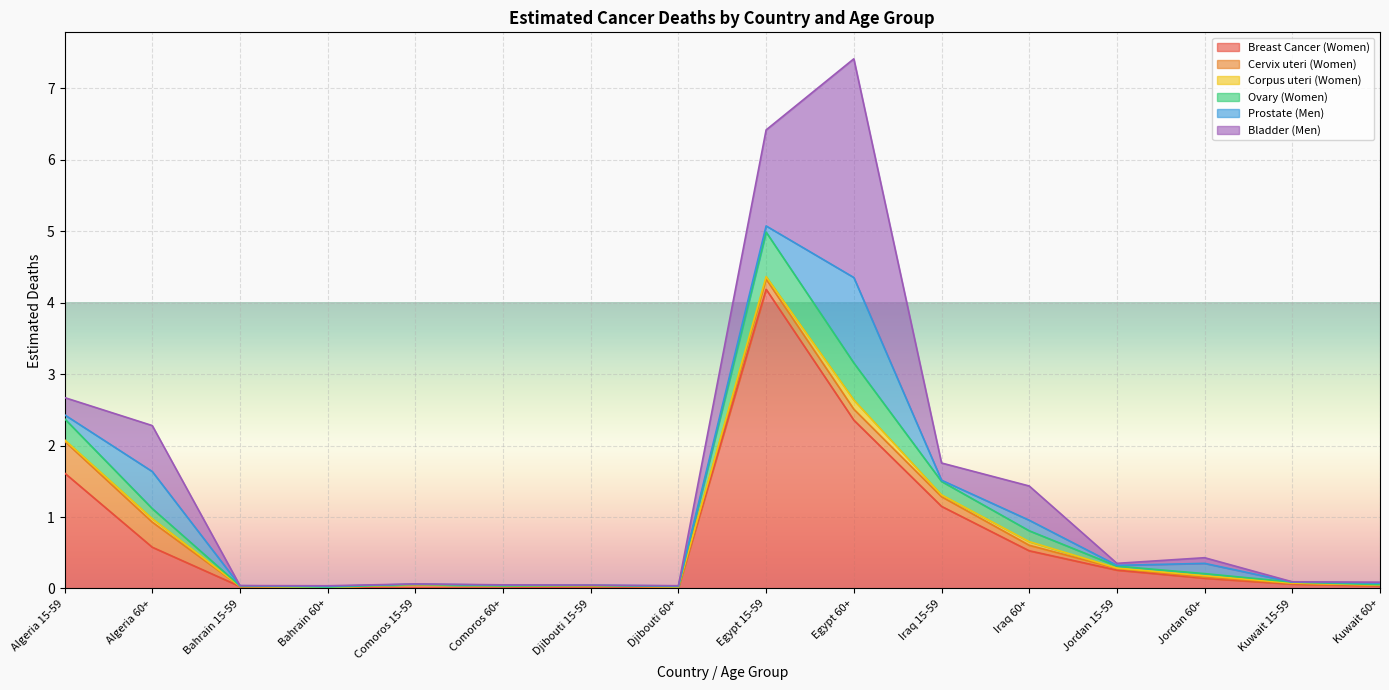

What is the sum of the Breast Cancer (Women) values at Djibouti 15-59 and Algeria 15-59?

1.6